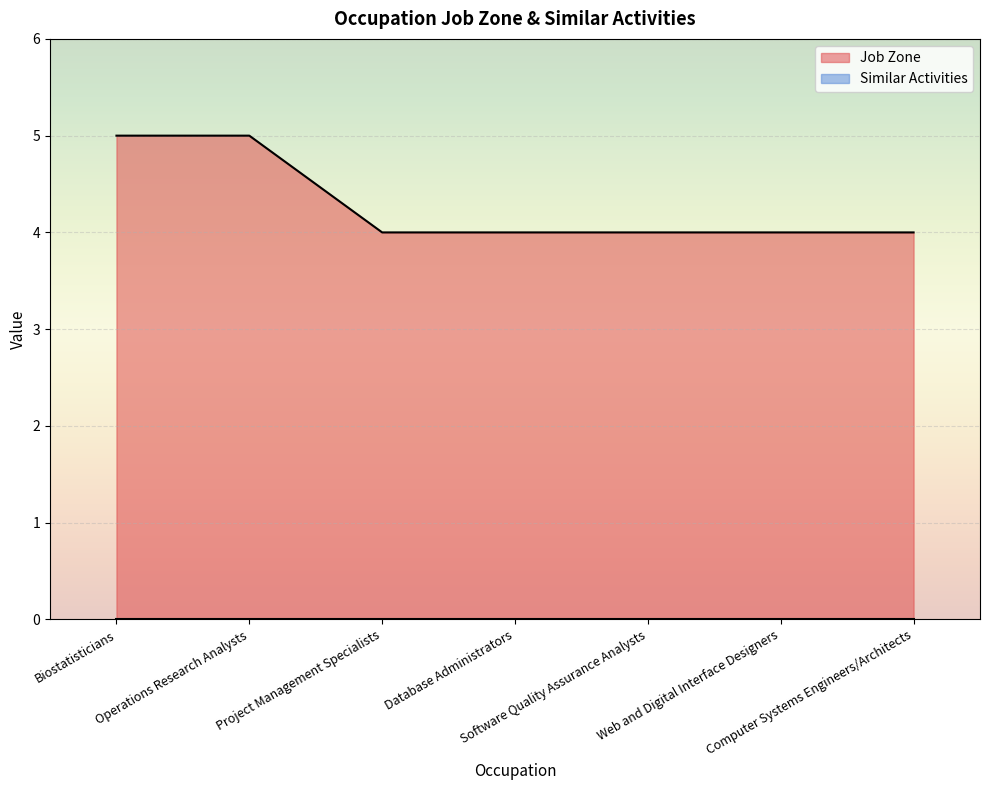

The value at Web and Digital Interface Designers is 2. True or false?

False